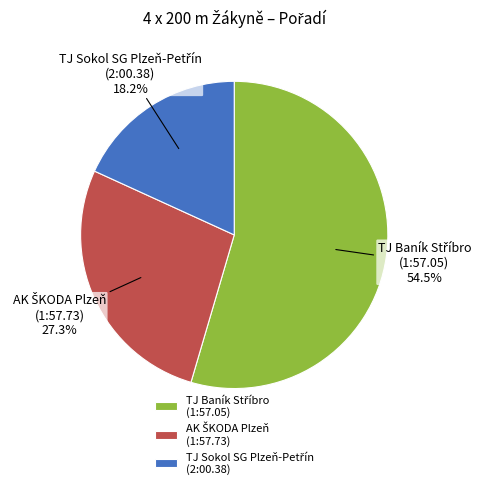

Is there a majority slice in this chart?

Yes